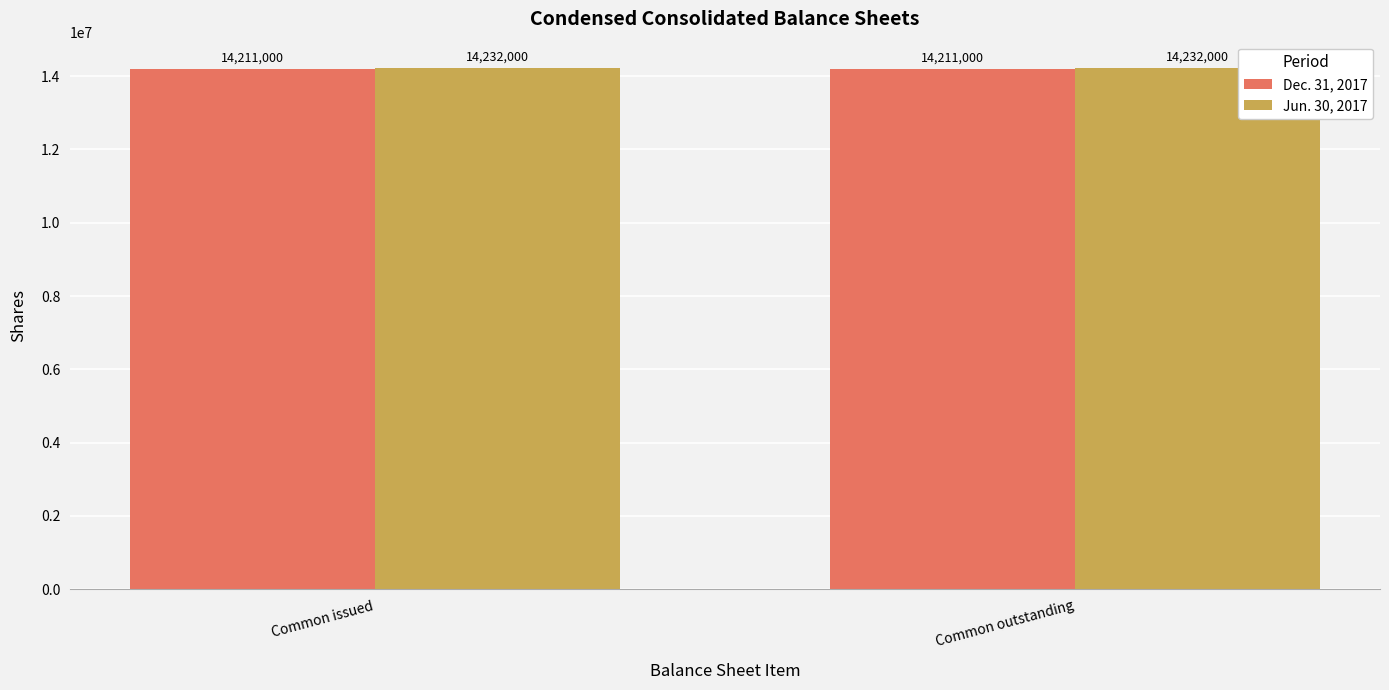

What is the lowest value of the Dec. 31, 2017 series?

14211000